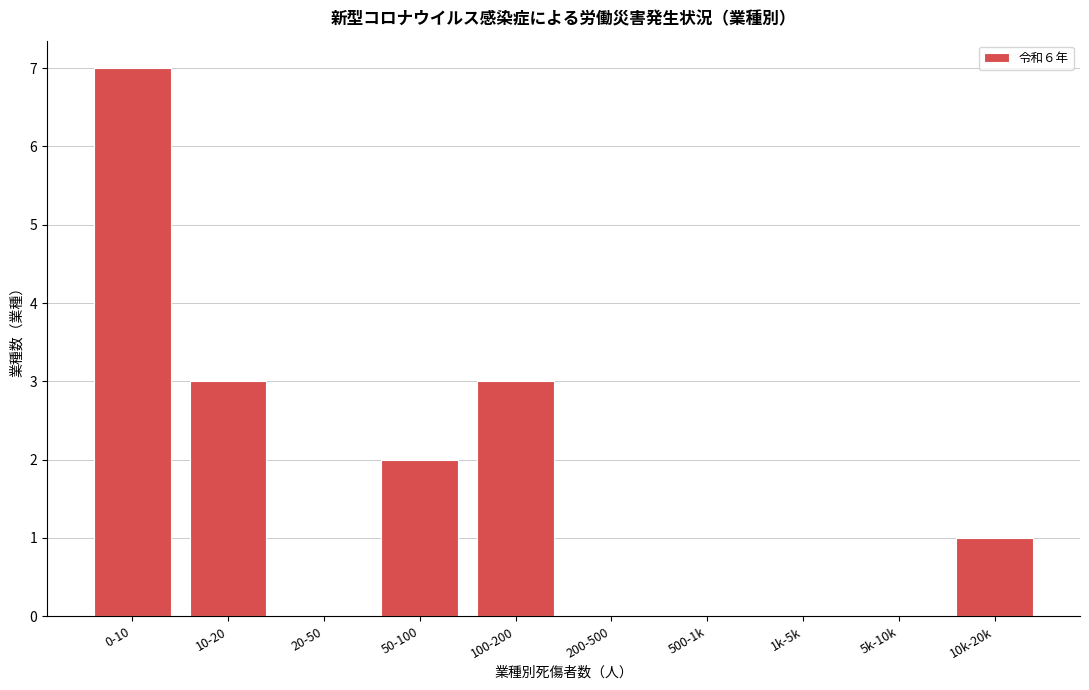

Reading right to left, what are all the values shown in this chart?

10k-20k=1	5k-10k=0	1k-5k=0	500-1k=0	200-500=0	100-200=3	50-100=2	20-50=0	10-20=3	0-10=7